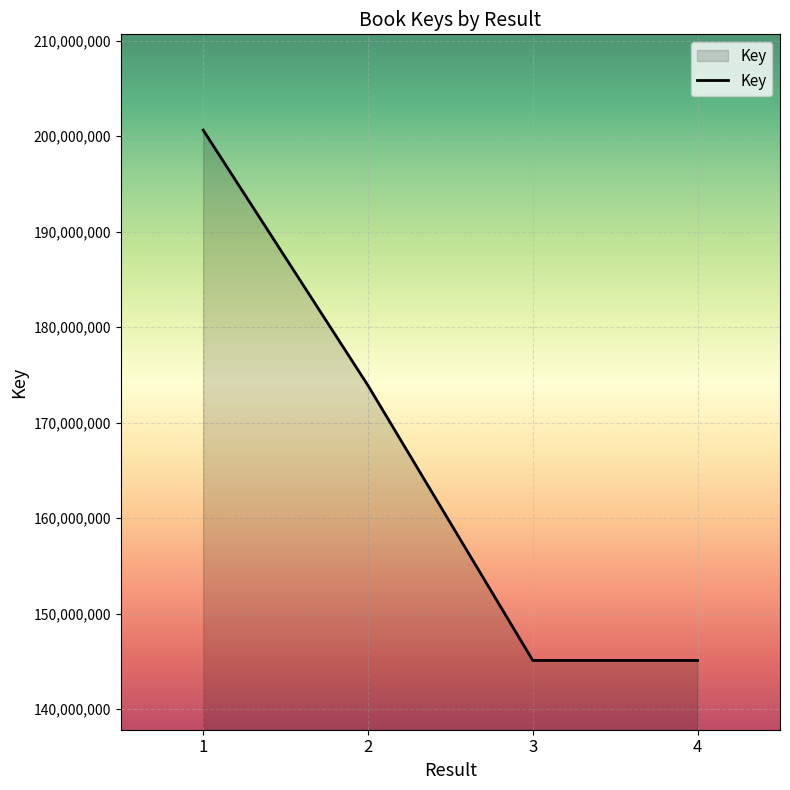

Where does the data first go above 173885538?

1